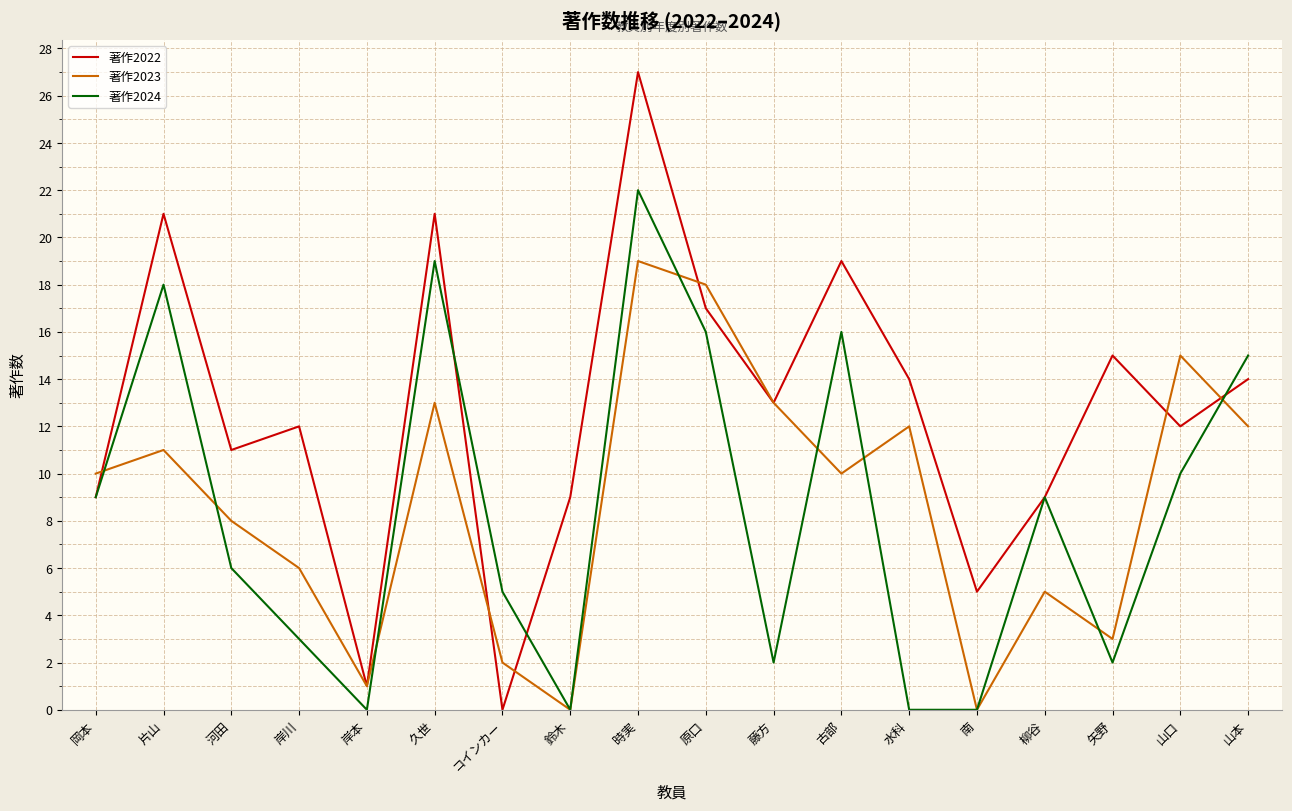

What is the difference between the second highest and minimum values in the 著作2022 series?

21